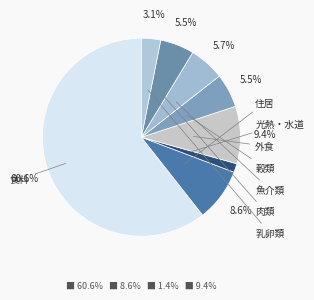

Count the number of slices in the pie.

8